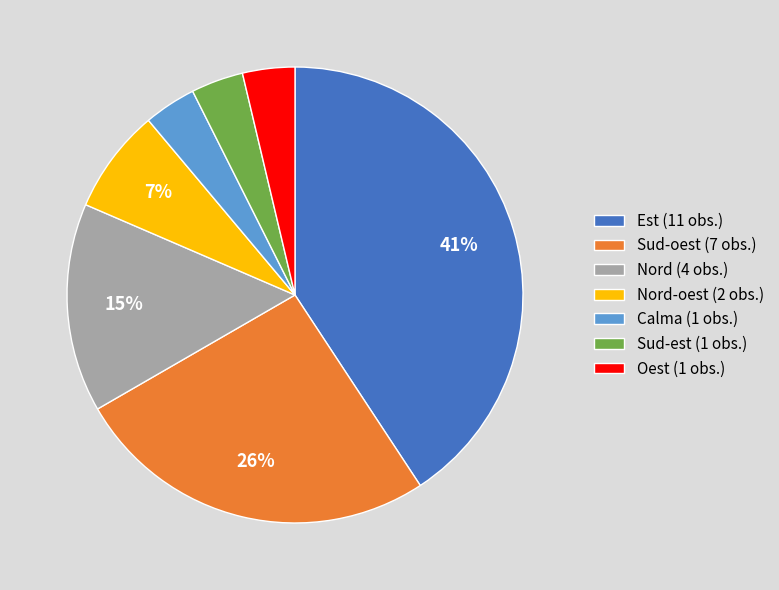

What is the largest slice in the pie chart?

Est (11 obs.)